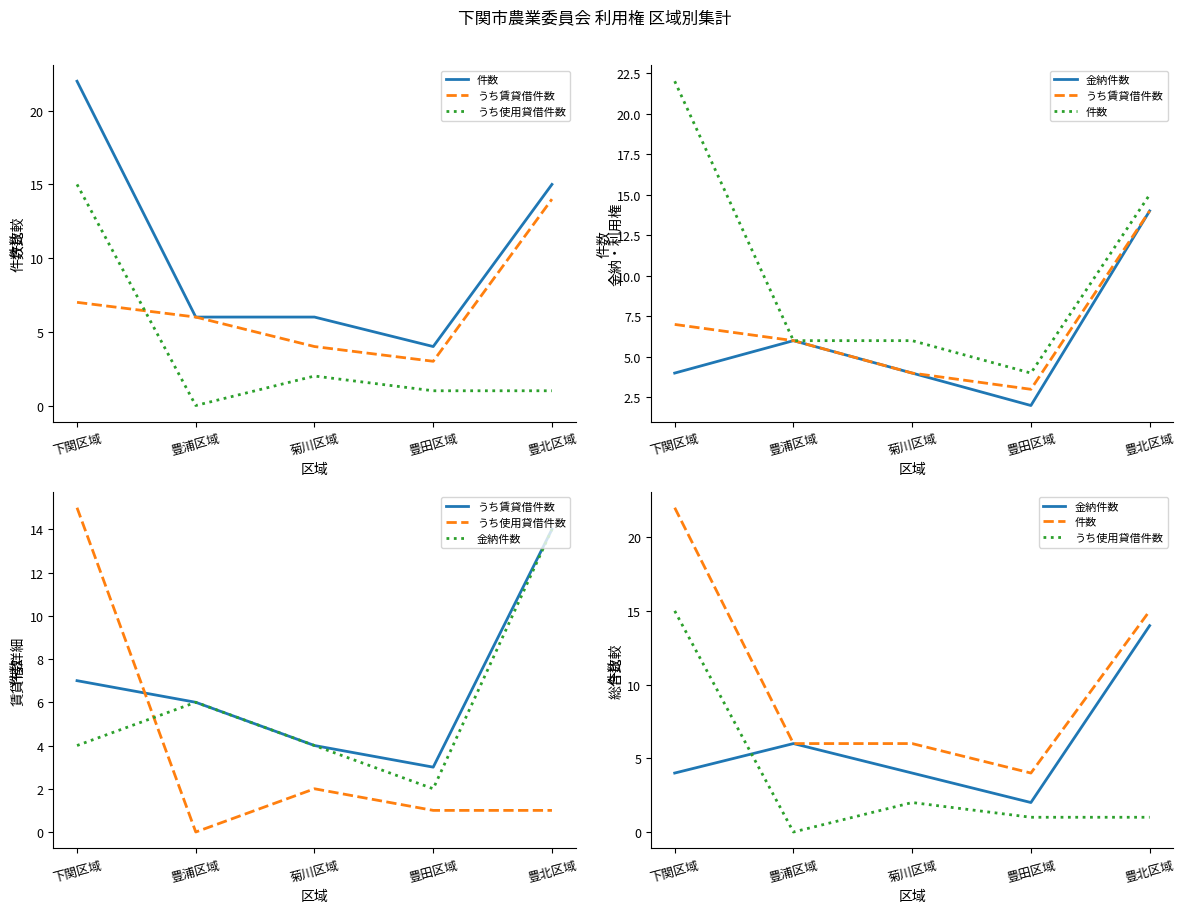

What are all the series names shown in the legend?

件数, うち賃貸借件数, うち使用貸借件数, 金納件数